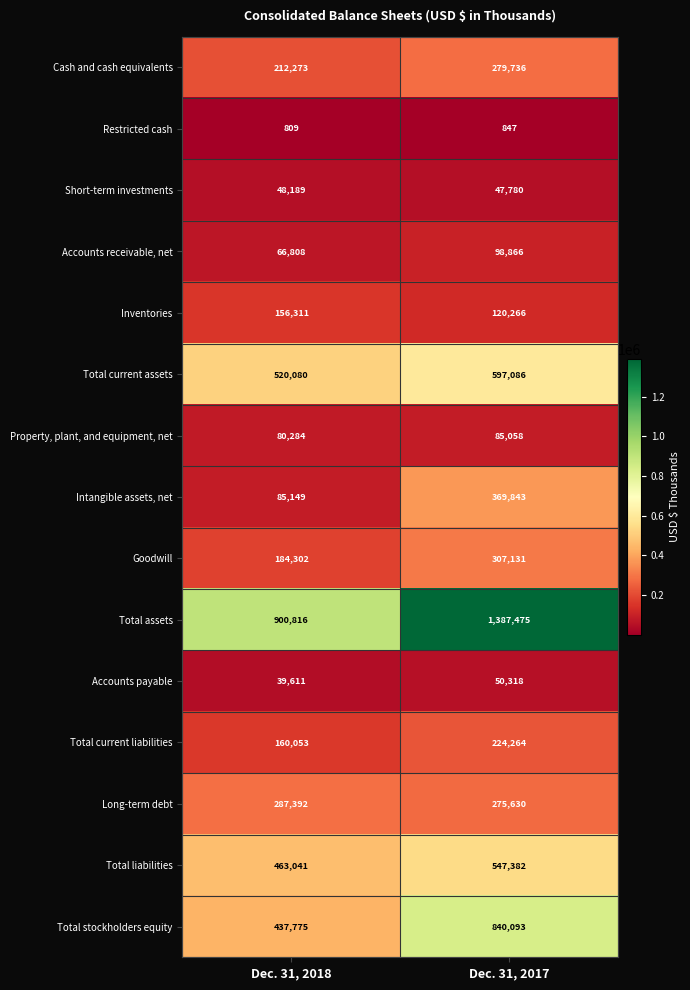

Is it true that Total liabilities equals 215226 at Dec. 31, 2017?

False